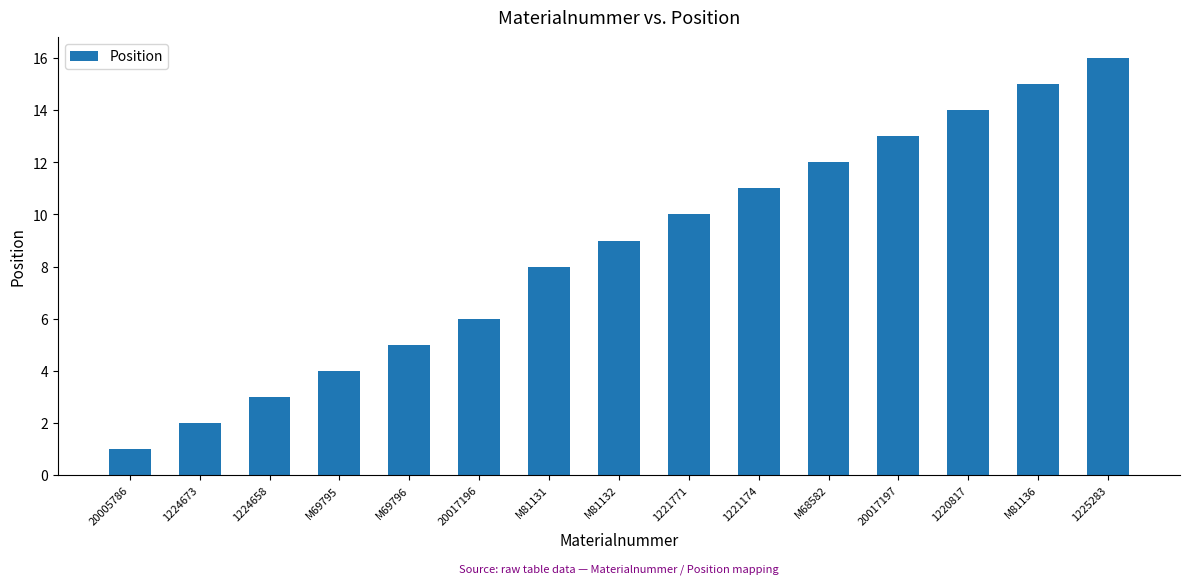

Are the bars horizontal?

No